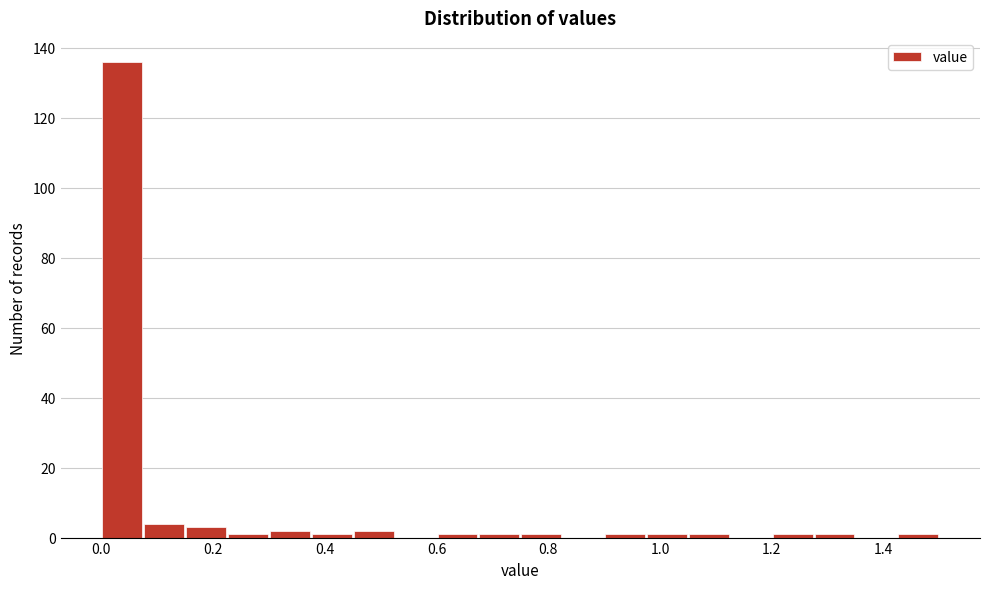

Read against the x-axis, roughly where is the centre of the tallest bar?

0.04